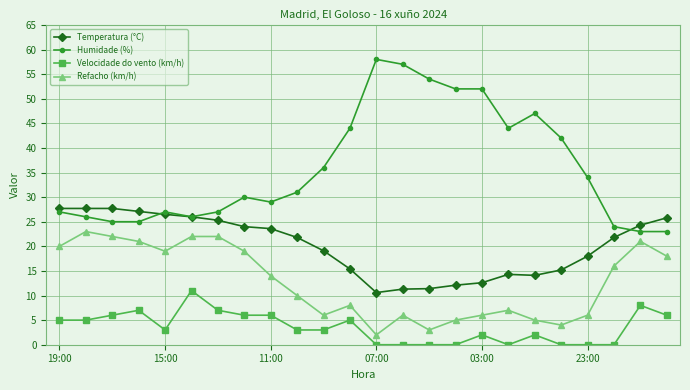

How many data points does each series have?

24